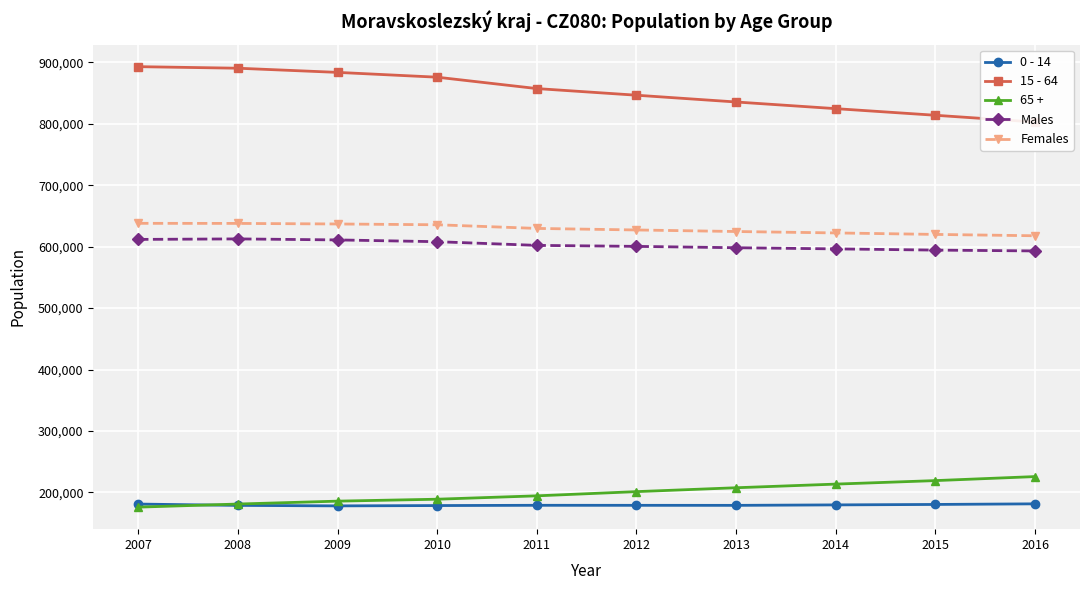

What is the difference between the Males values at 2011 and 2015?

7696